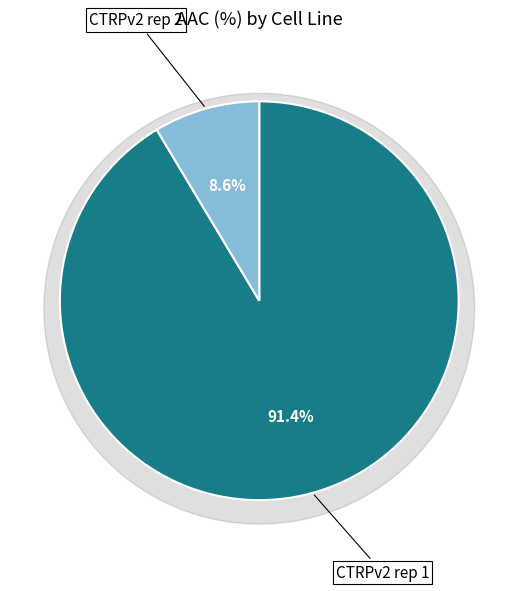

How much of the chart is everything except CTRPv2 rep 1?

8.6%